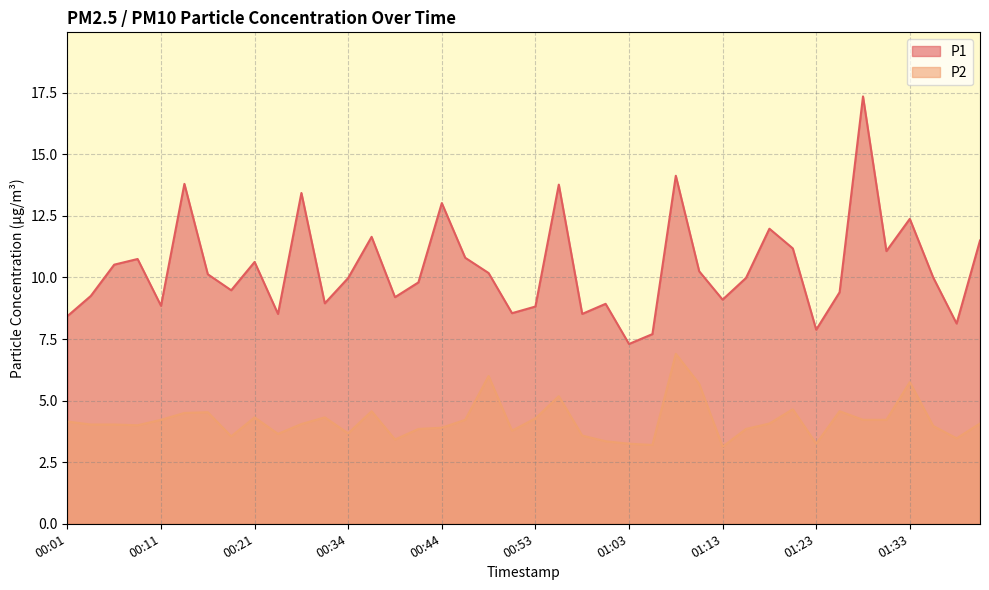

True or false: P2 and P1 intersect in this chart.

False